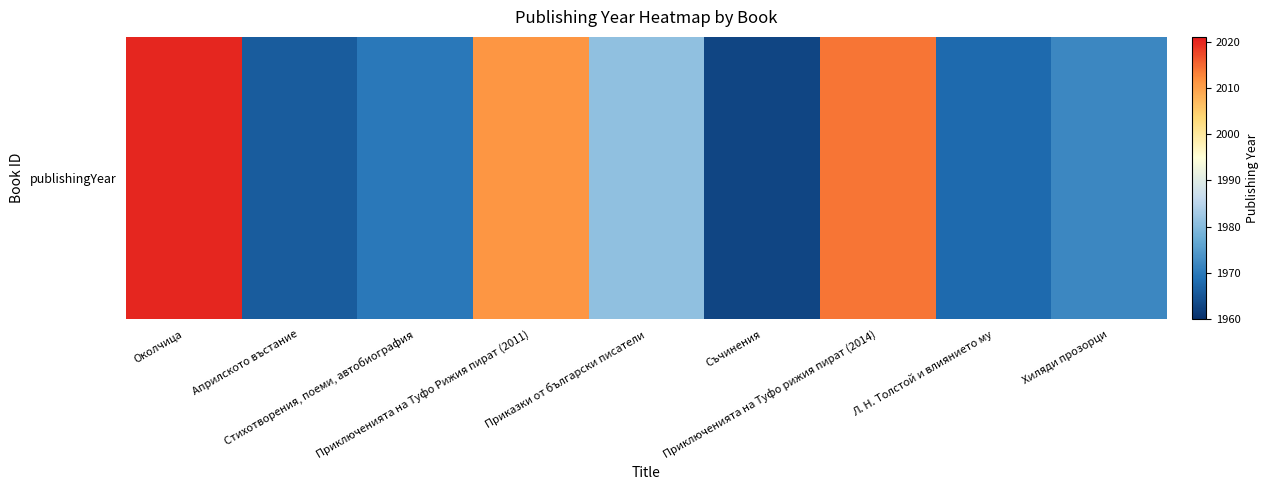

What is the change in value from Априлското въстание to Хиляди прозорци?

+6